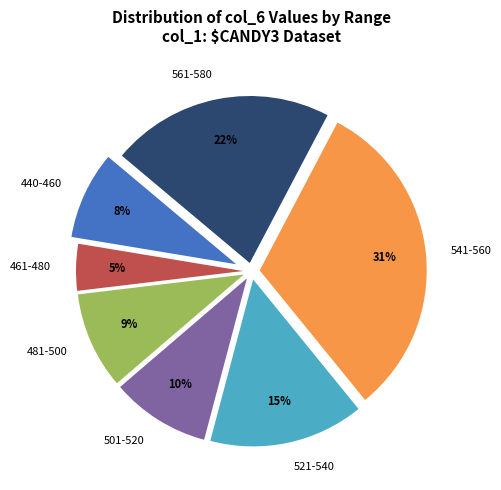

Is there a majority slice in this chart?

No